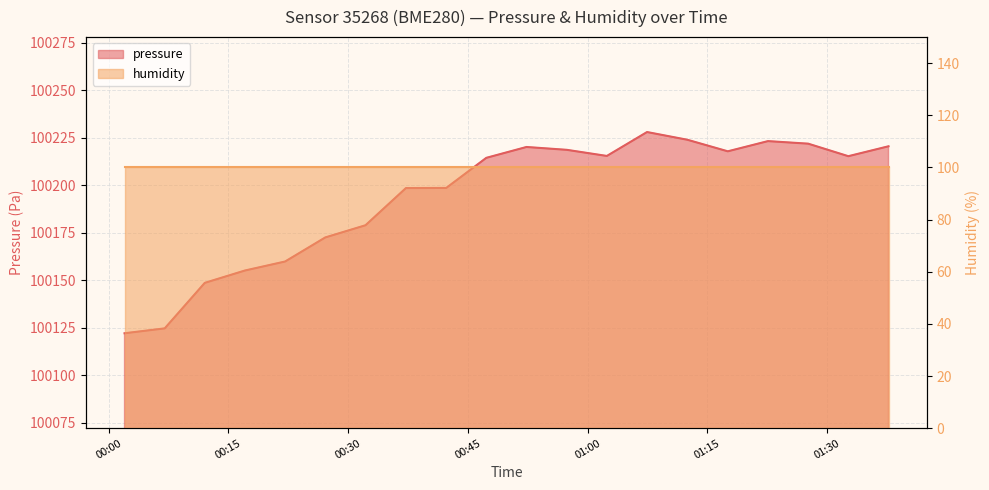

True or false: the data shows 20616.9 at 2023-03-15T00:37:14.

False